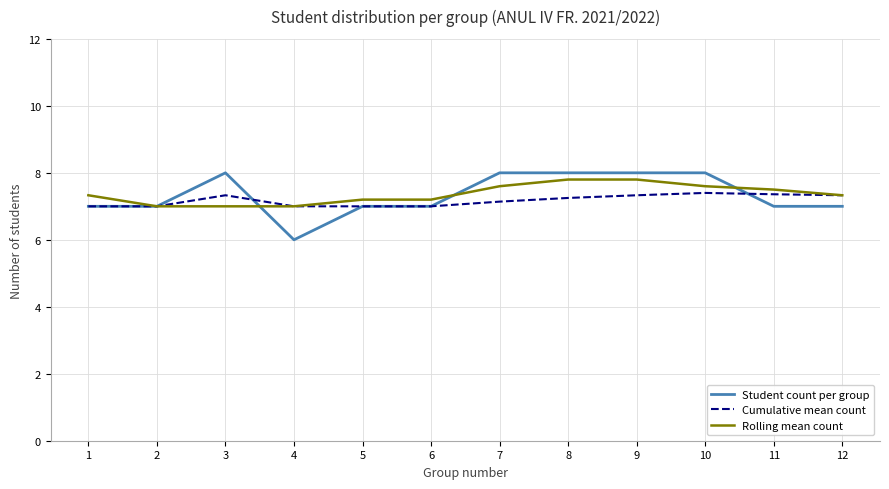

The Rolling mean count series shows 2.7 at 8. True or false?

False